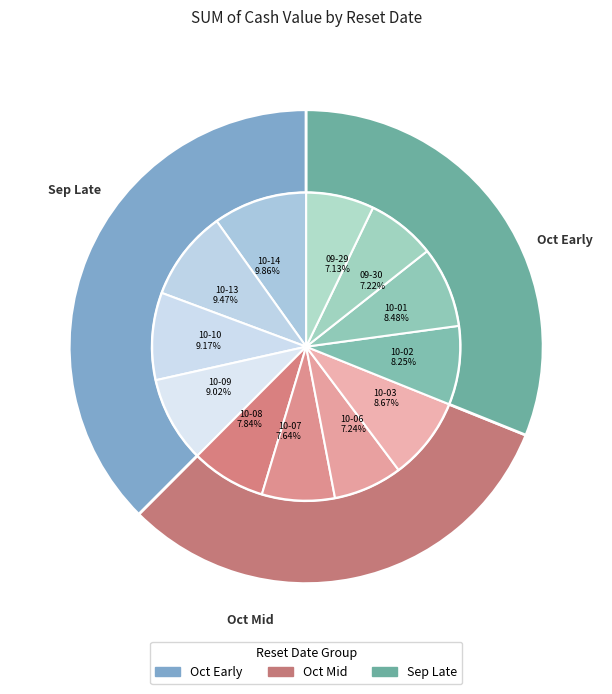

What percentage do 2025-10-10 and 2025-10-03 together represent?

17.8%